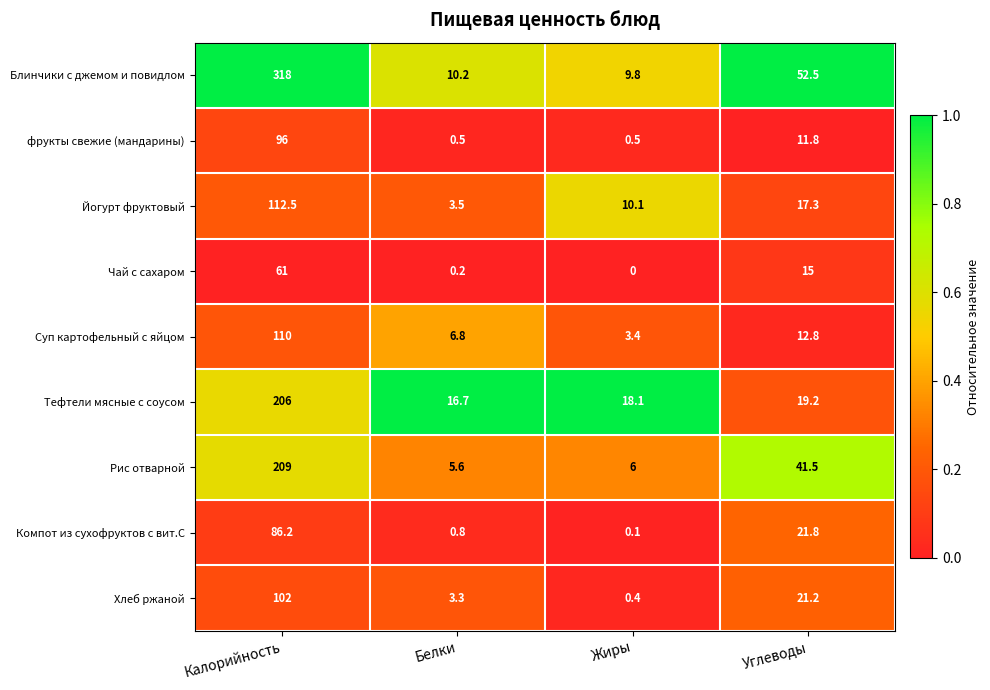

Which label corresponds to the largest value in the chart?

Калорийность